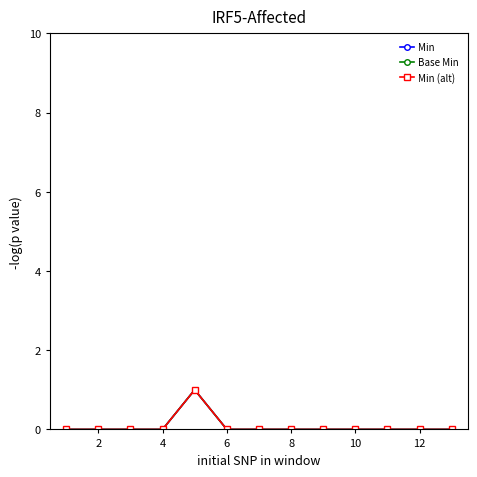

How many distinct data groups are displayed?

3